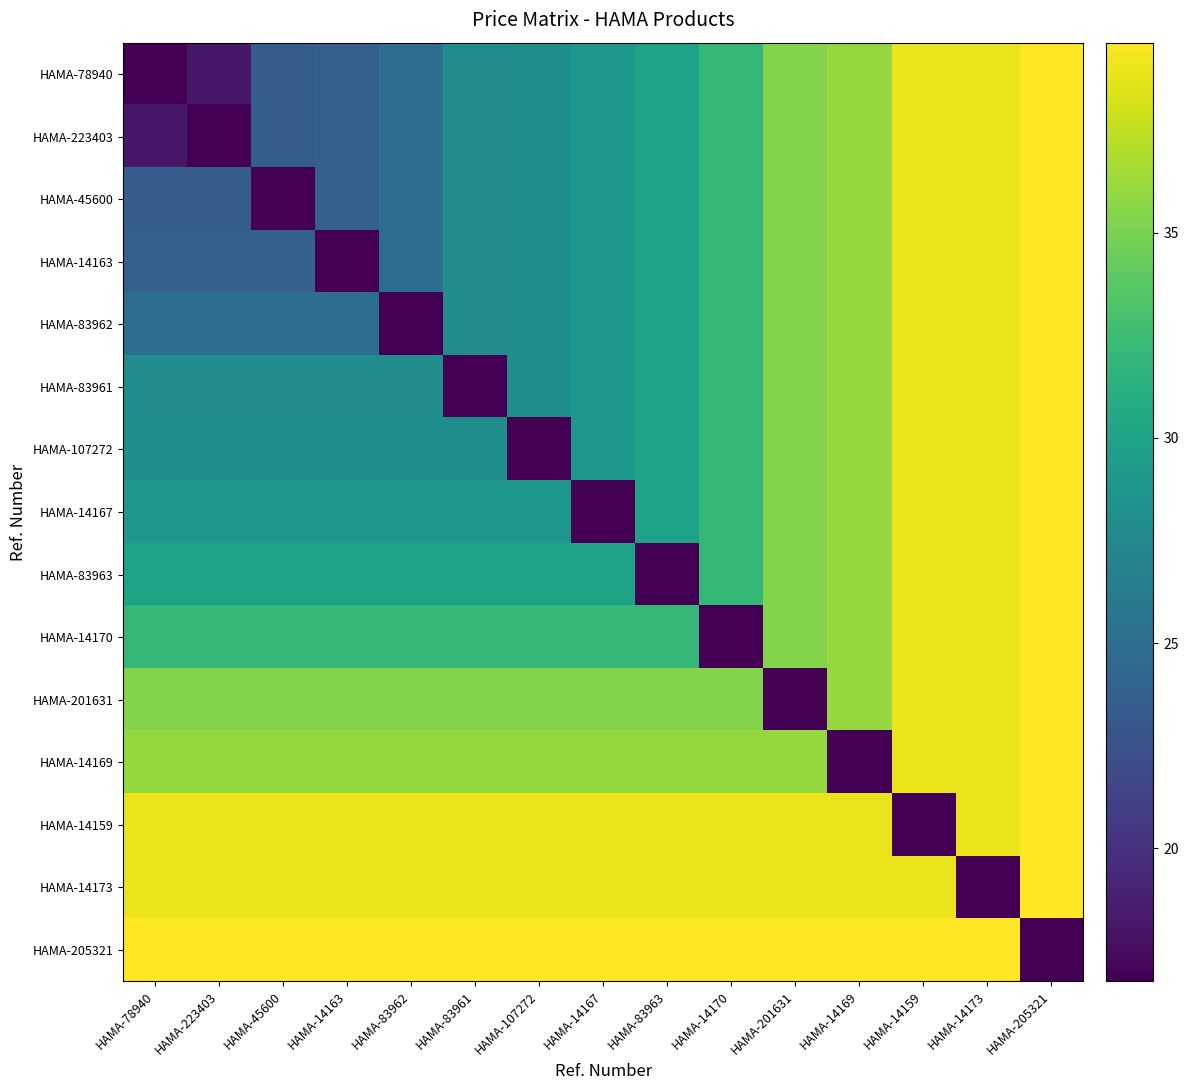

Reading right to left, transcribe all the data shown in this chart.

HAMA-78940: HAMA-205321=39.6	HAMA-14173=39.0	HAMA-14159=39.0	HAMA-14169=36.0	HAMA-201631=35.4	HAMA-14170=32.0	HAMA-83963=30.0	HAMA-14167=29.0	HAMA-107272=28.1	HAMA-83961=28.0	HAMA-83962=25.0	HAMA-14163=23.7	HAMA-45600=23.5	HAMA-223403=18.2	HAMA-78940=16.8
HAMA-223403: HAMA-205321=39.6	HAMA-14173=39.0	HAMA-14159=39.0	HAMA-14169=36.0	HAMA-201631=35.4	HAMA-14170=32.0	HAMA-83963=30.0	HAMA-14167=29.0	HAMA-107272=28.1	HAMA-83961=28.0	HAMA-83962=25.0	HAMA-14163=23.7	HAMA-45600=23.5	HAMA-223403=16.8	HAMA-78940=18.2
HAMA-45600: HAMA-205321=39.6	HAMA-14173=39.0	HAMA-14159=39.0	HAMA-14169=36.0	HAMA-201631=35.4	HAMA-14170=32.0	HAMA-83963=30.0	HAMA-14167=29.0	HAMA-107272=28.1	HAMA-83961=28.0	HAMA-83962=25.0	HAMA-14163=23.7	HAMA-45600=16.8	HAMA-223403=23.5	HAMA-78940=23.5
HAMA-14163: HAMA-205321=39.6	HAMA-14173=39.0	HAMA-14159=39.0	HAMA-14169=36.0	HAMA-201631=35.4	HAMA-14170=32.0	HAMA-83963=30.0	HAMA-14167=29.0	HAMA-107272=28.1	HAMA-83961=28.0	HAMA-83962=25.0	HAMA-14163=16.8	HAMA-45600=23.7	HAMA-223403=23.7	HAMA-78940=23.7
HAMA-83962: HAMA-205321=39.6	HAMA-14173=39.0	HAMA-14159=39.0	HAMA-14169=36.0	HAMA-201631=35.4	HAMA-14170=32.0	HAMA-83963=30.0	HAMA-14167=29.0	HAMA-107272=28.1	HAMA-83961=28.0	HAMA-83962=16.8	HAMA-14163=25.0	HAMA-45600=25.0	HAMA-223403=25.0	HAMA-78940=25.0
HAMA-83961: HAMA-205321=39.6	HAMA-14173=39.0	HAMA-14159=39.0	HAMA-14169=36.0	HAMA-201631=35.4	HAMA-14170=32.0	HAMA-83963=30.0	HAMA-14167=29.0	HAMA-107272=28.1	HAMA-83961=16.8	HAMA-83962=28.0	HAMA-14163=28.0	HAMA-45600=28.0	HAMA-223403=28.0	HAMA-78940=28.0
HAMA-107272: HAMA-205321=39.6	HAMA-14173=39.0	HAMA-14159=39.0	HAMA-14169=36.0	HAMA-201631=35.4	HAMA-14170=32.0	HAMA-83963=30.0	HAMA-14167=29.0	HAMA-107272=16.8	HAMA-83961=28.1	HAMA-83962=28.1	HAMA-14163=28.1	HAMA-45600=28.1	HAMA-223403=28.1	HAMA-78940=28.1
HAMA-14167: HAMA-205321=39.6	HAMA-14173=39.0	HAMA-14159=39.0	HAMA-14169=36.0	HAMA-201631=35.4	HAMA-14170=32.0	HAMA-83963=30.0	HAMA-14167=16.8	HAMA-107272=29.0	HAMA-83961=29.0	HAMA-83962=29.0	HAMA-14163=29.0	HAMA-45600=29.0	HAMA-223403=29.0	HAMA-78940=29.0
HAMA-83963: HAMA-205321=39.6	HAMA-14173=39.0	HAMA-14159=39.0	HAMA-14169=36.0	HAMA-201631=35.4	HAMA-14170=32.0	HAMA-83963=16.8	HAMA-14167=30.0	HAMA-107272=30.0	HAMA-83961=30.0	HAMA-83962=30.0	HAMA-14163=30.0	HAMA-45600=30.0	HAMA-223403=30.0	HAMA-78940=30.0
HAMA-14170: HAMA-205321=39.6	HAMA-14173=39.0	HAMA-14159=39.0	HAMA-14169=36.0	HAMA-201631=35.4	HAMA-14170=16.8	HAMA-83963=32.0	HAMA-14167=32.0	HAMA-107272=32.0	HAMA-83961=32.0	HAMA-83962=32.0	HAMA-14163=32.0	HAMA-45600=32.0	HAMA-223403=32.0	HAMA-78940=32.0
HAMA-201631: HAMA-205321=39.6	HAMA-14173=39.0	HAMA-14159=39.0	HAMA-14169=36.0	HAMA-201631=16.8	HAMA-14170=35.4	HAMA-83963=35.4	HAMA-14167=35.4	HAMA-107272=35.4	HAMA-83961=35.4	HAMA-83962=35.4	HAMA-14163=35.4	HAMA-45600=35.4	HAMA-223403=35.4	HAMA-78940=35.4
HAMA-14169: HAMA-205321=39.6	HAMA-14173=39.0	HAMA-14159=39.0	HAMA-14169=16.8	HAMA-201631=36.0	HAMA-14170=36.0	HAMA-83963=36.0	HAMA-14167=36.0	HAMA-107272=36.0	HAMA-83961=36.0	HAMA-83962=36.0	HAMA-14163=36.0	HAMA-45600=36.0	HAMA-223403=36.0	HAMA-78940=36.0
HAMA-14159: HAMA-205321=39.6	HAMA-14173=39.0	HAMA-14159=16.8	HAMA-14169=39.0	HAMA-201631=39.0	HAMA-14170=39.0	HAMA-83963=39.0	HAMA-14167=39.0	HAMA-107272=39.0	HAMA-83961=39.0	HAMA-83962=39.0	HAMA-14163=39.0	HAMA-45600=39.0	HAMA-223403=39.0	HAMA-78940=39.0
HAMA-14173: HAMA-205321=39.6	HAMA-14173=16.8	HAMA-14159=39.0	HAMA-14169=39.0	HAMA-201631=39.0	HAMA-14170=39.0	HAMA-83963=39.0	HAMA-14167=39.0	HAMA-107272=39.0	HAMA-83961=39.0	HAMA-83962=39.0	HAMA-14163=39.0	HAMA-45600=39.0	HAMA-223403=39.0	HAMA-78940=39.0
HAMA-205321: HAMA-205321=16.8	HAMA-14173=39.6	HAMA-14159=39.6	HAMA-14169=39.6	HAMA-201631=39.6	HAMA-14170=39.6	HAMA-83963=39.6	HAMA-14167=39.6	HAMA-107272=39.6	HAMA-83961=39.6	HAMA-83962=39.6	HAMA-14163=39.6	HAMA-45600=39.6	HAMA-223403=39.6	HAMA-78940=39.6